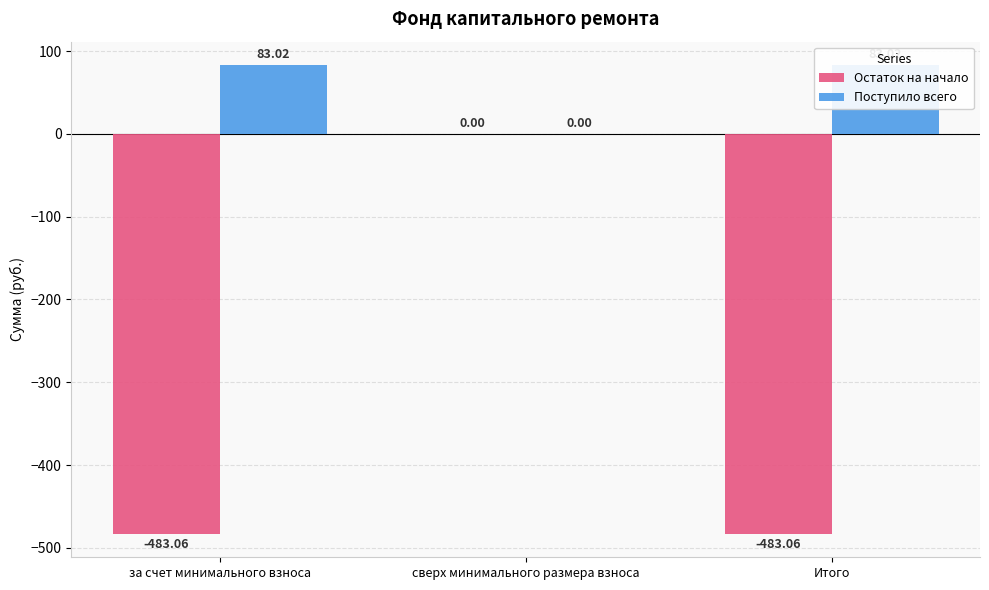

What is the label of the 1st bar from the left?

за счет минимального взноса